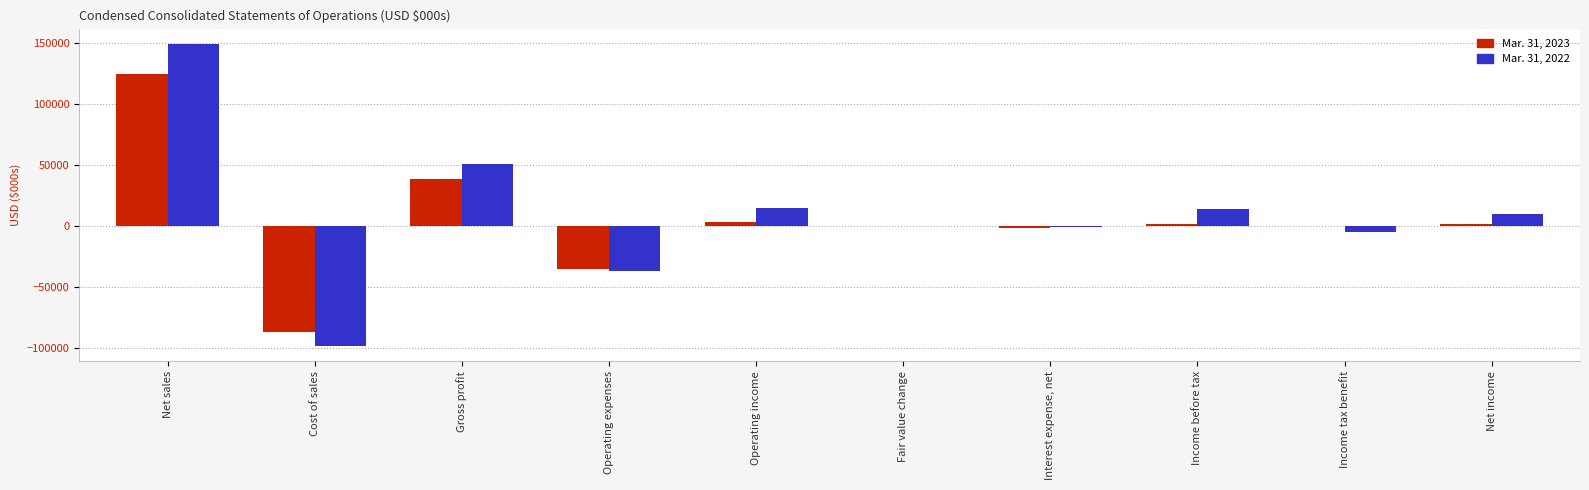

The value of Mar. 31, 2022 at Cost of sales is -98198. True or false?

True